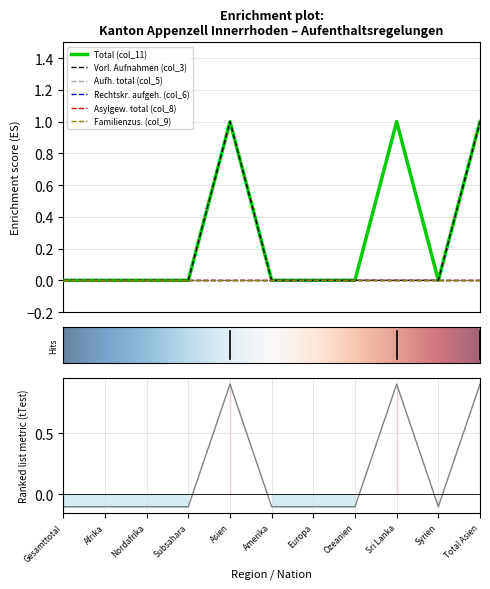

How many interior local valleys does the Total (col_11) series have?

1